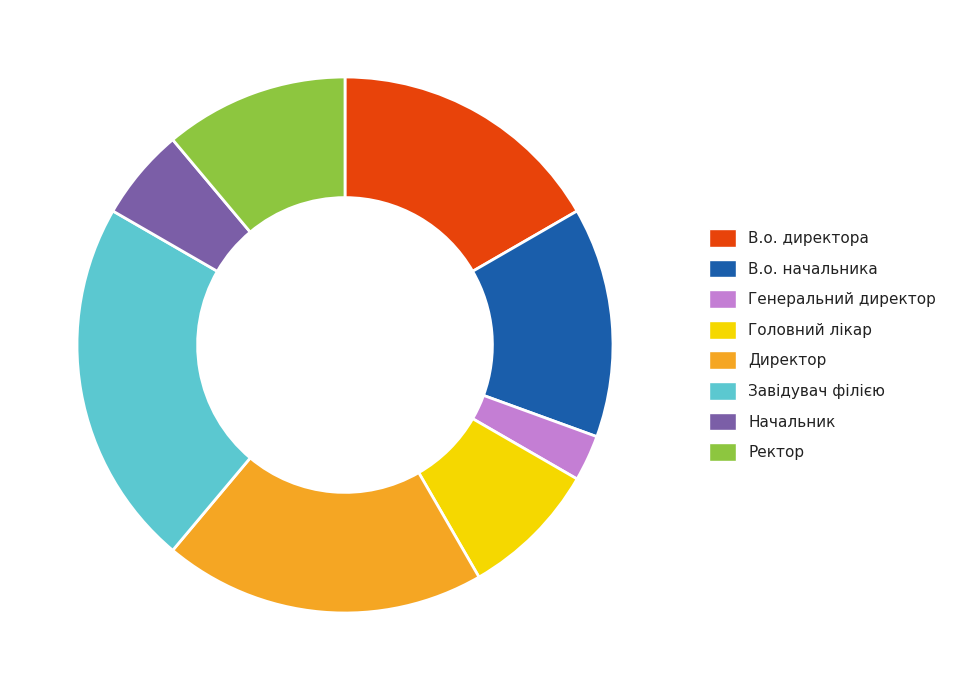

What is the largest slice in the pie chart?

Завідувач філією